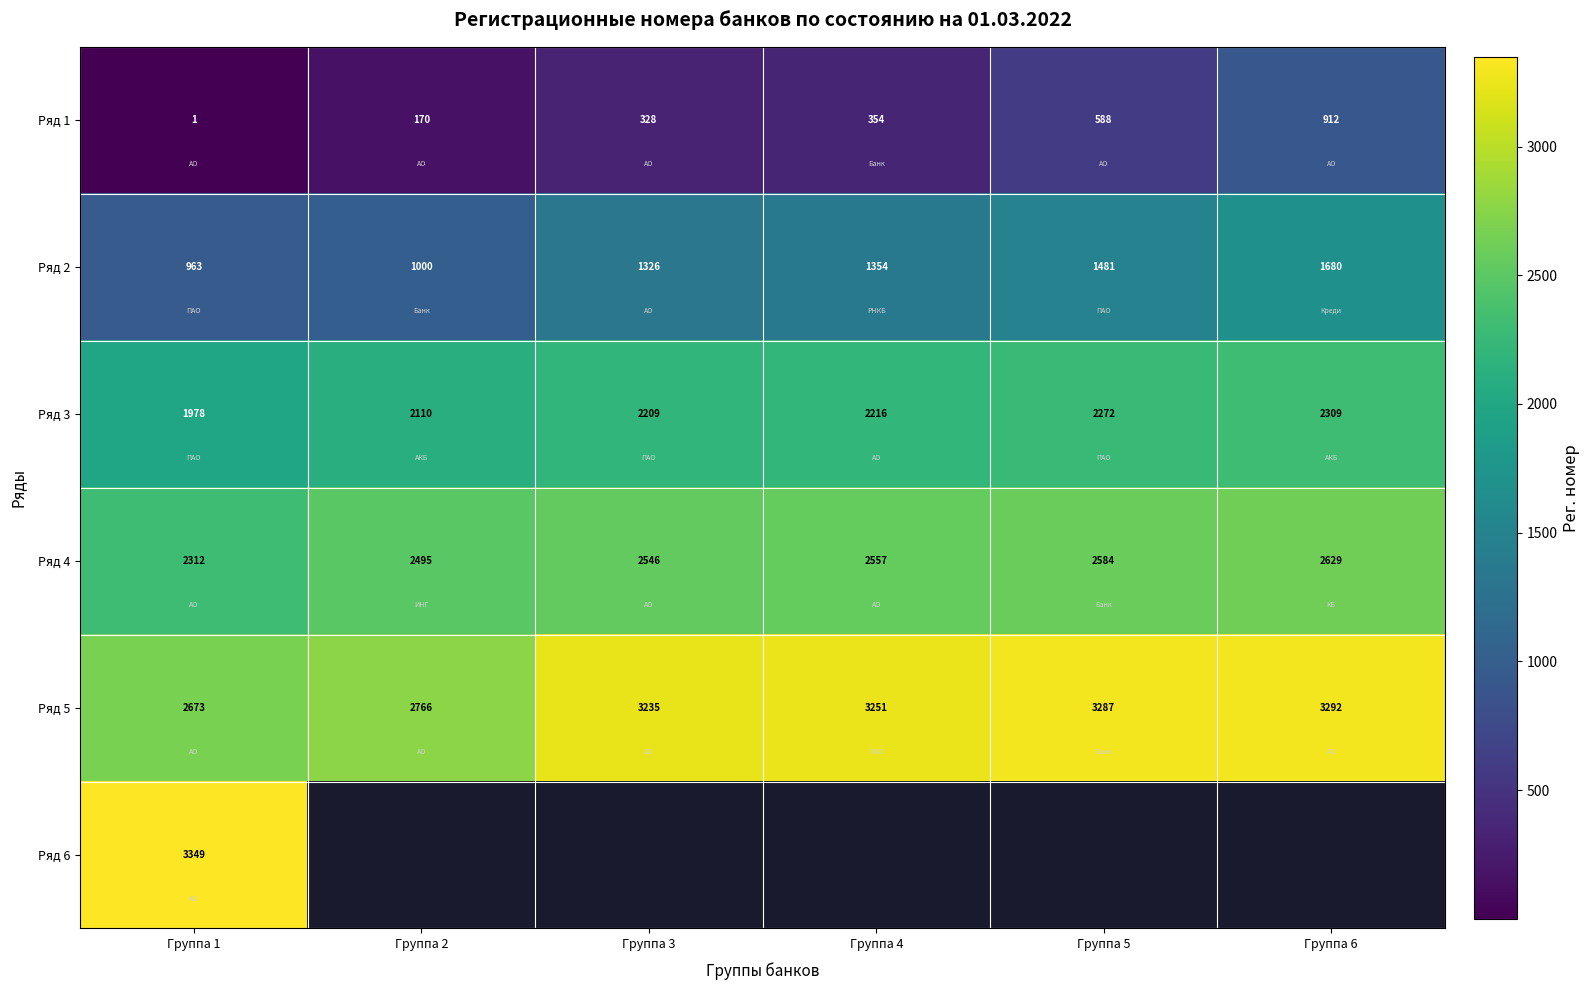

The Ряд 4 series shows 2557 at Группа 4. True or false?

True